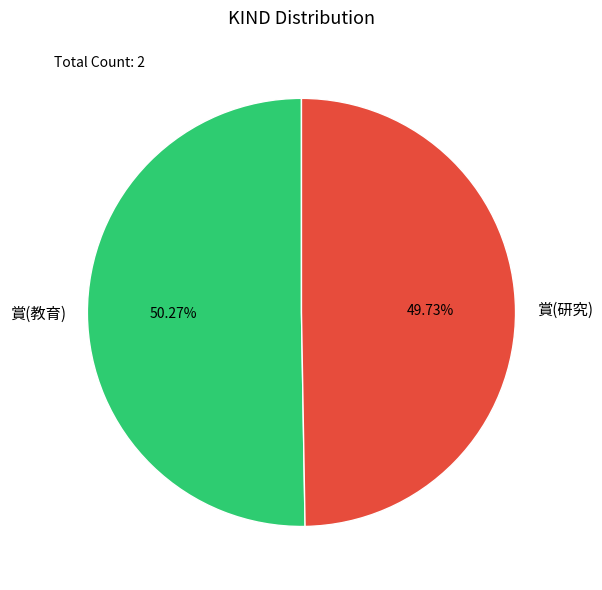

How many segments does this pie chart have?

2